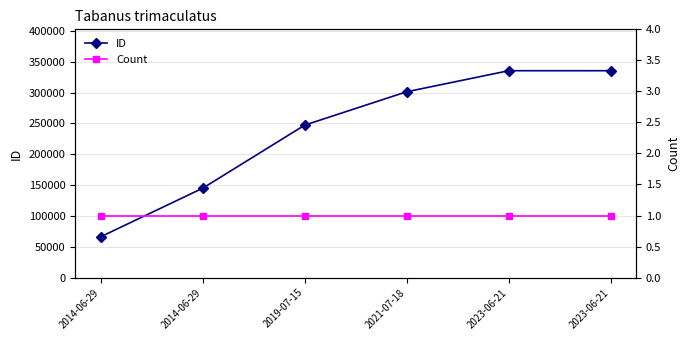

True or false: ID has more than 0 points higher than both neighbors.

False